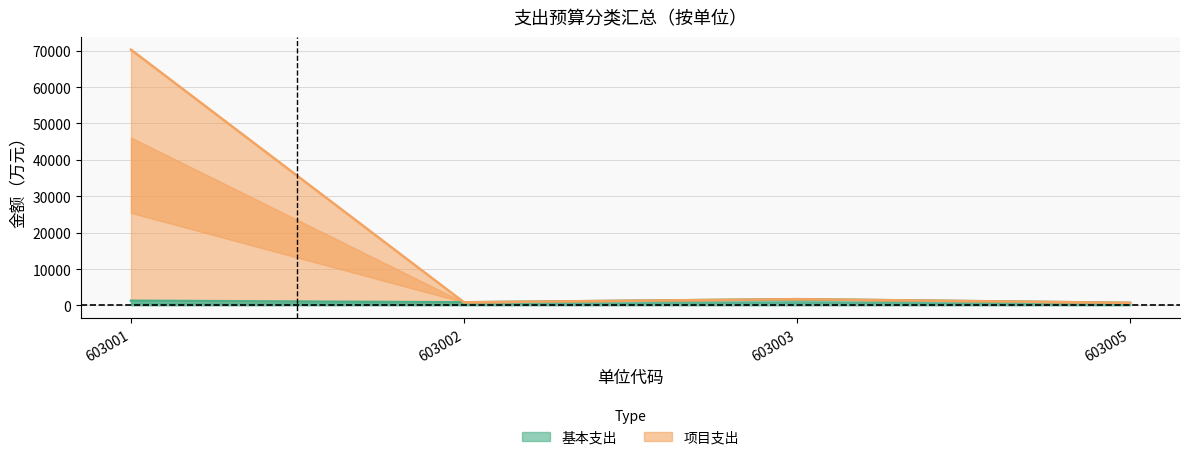

The value of 基本支出 at 603002 is 857.5. True or false?

True